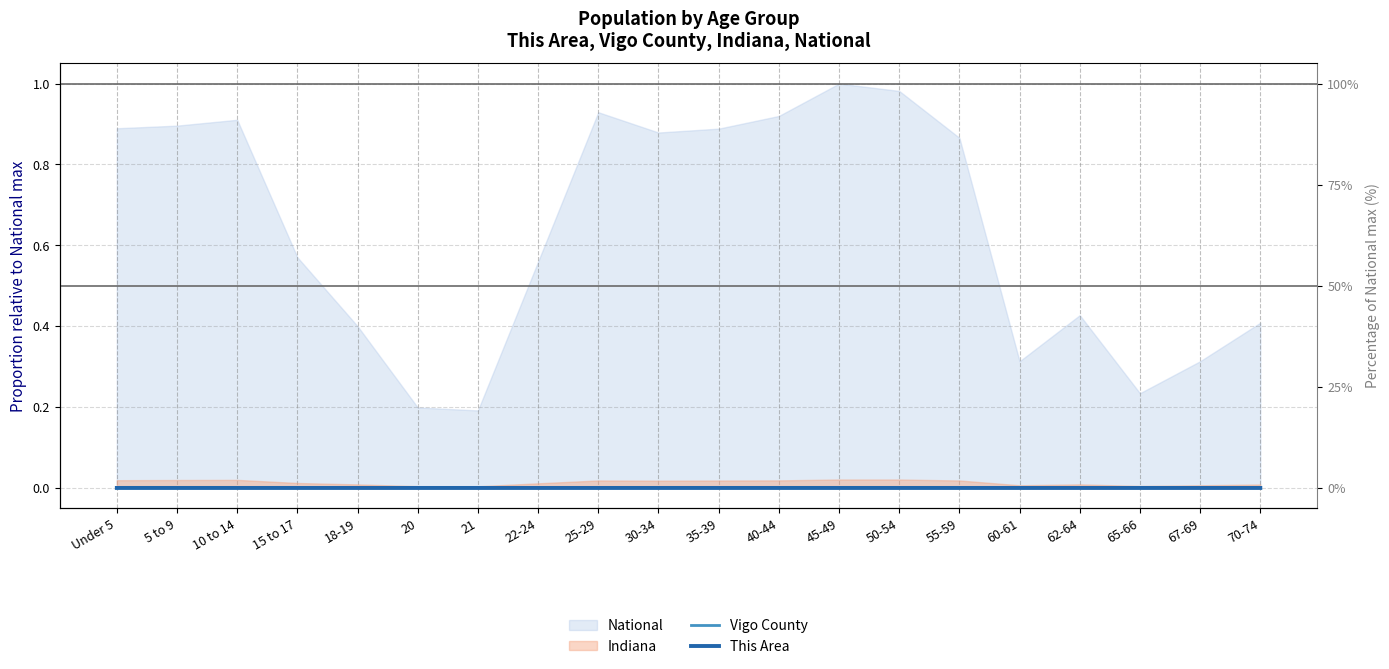

True or false: This Area and Vigo County intersect in this chart.

False